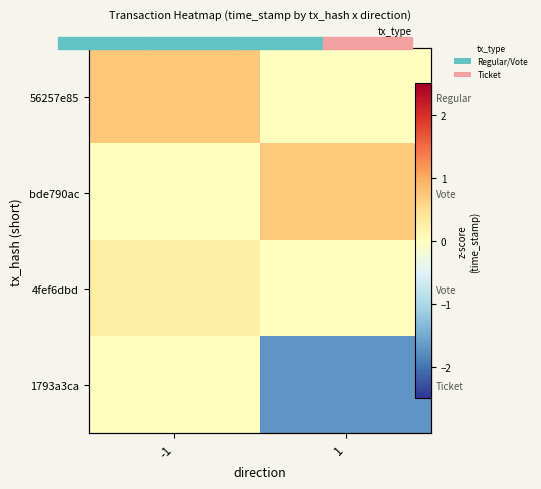

Is it true that bde790ac equals 0.7 at 1?

True